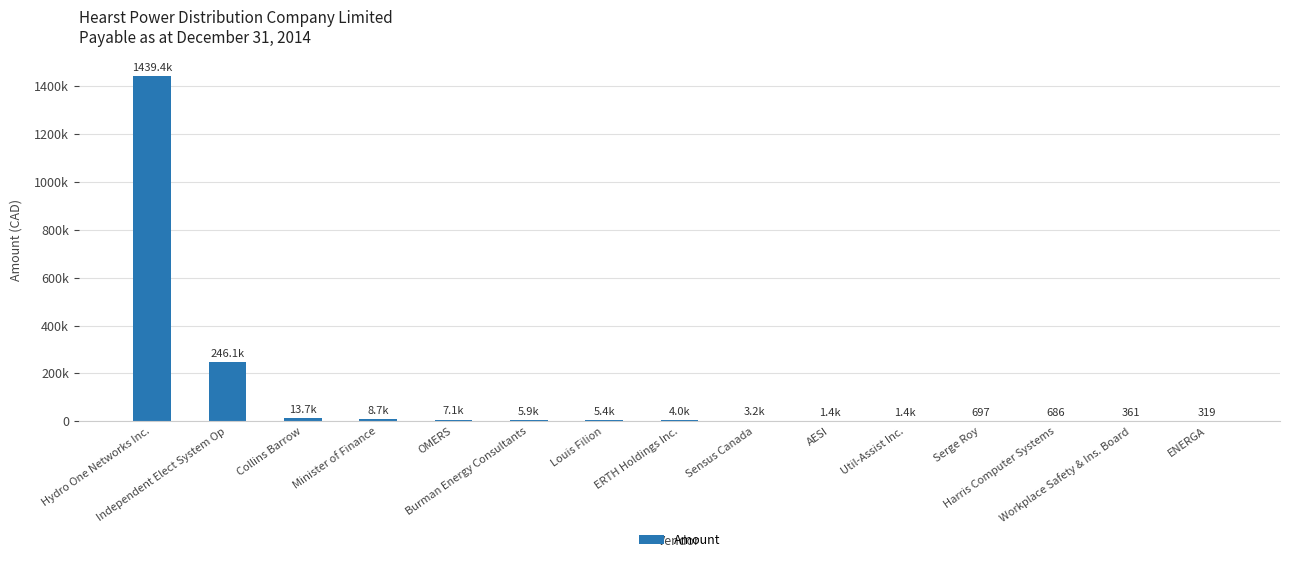

What is the label of the 9th bar from the left?

Sensus Canada